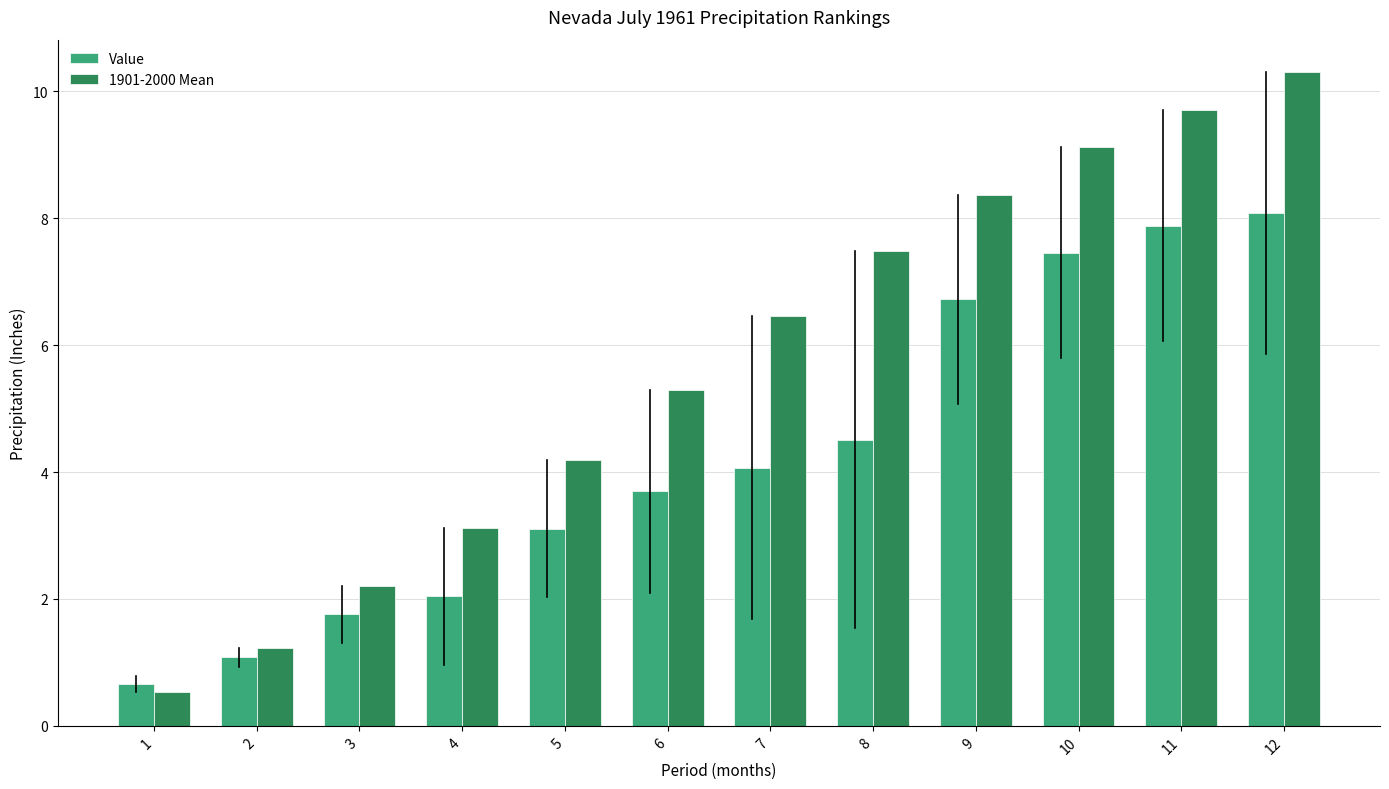

What is the difference between the highest and lowest values at 12?

2.2